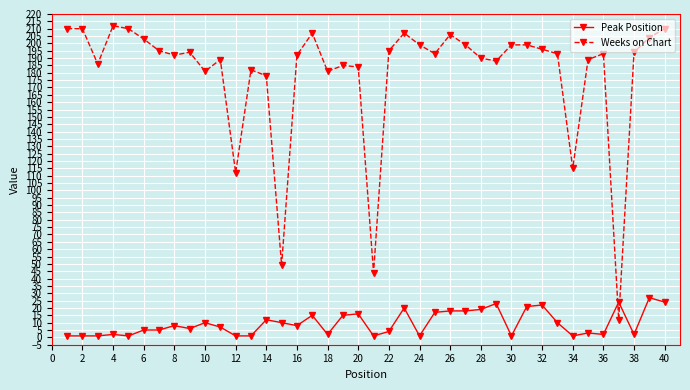

True or false: Weeks on Chart has more than 0 interior local peaks.

True